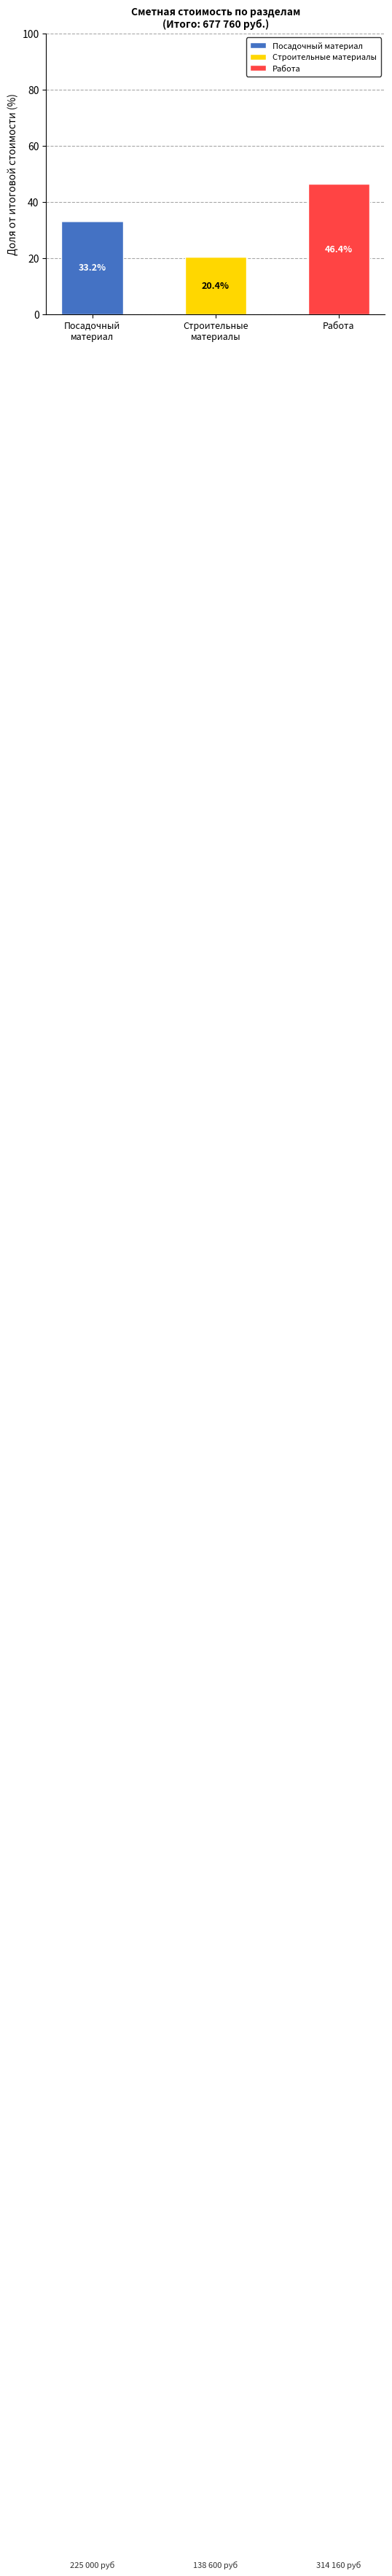

What is the highest value of the Посадочный материал series?

33.2